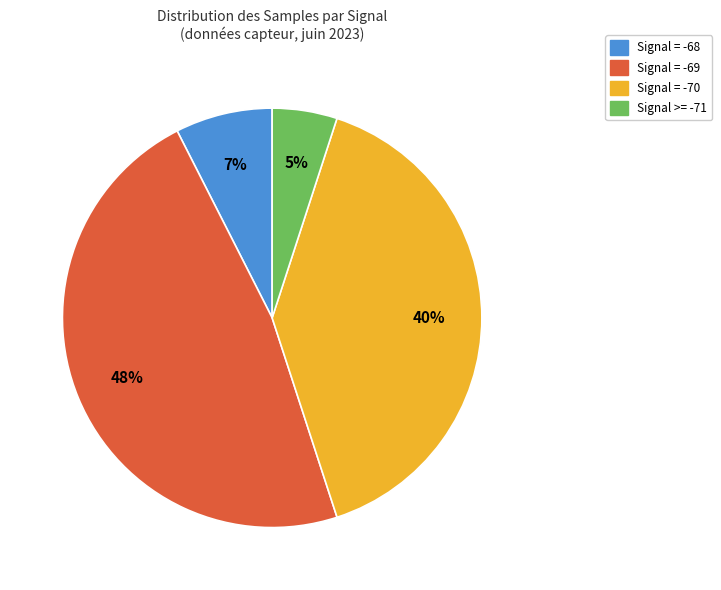

Does any single category account for the majority?

No